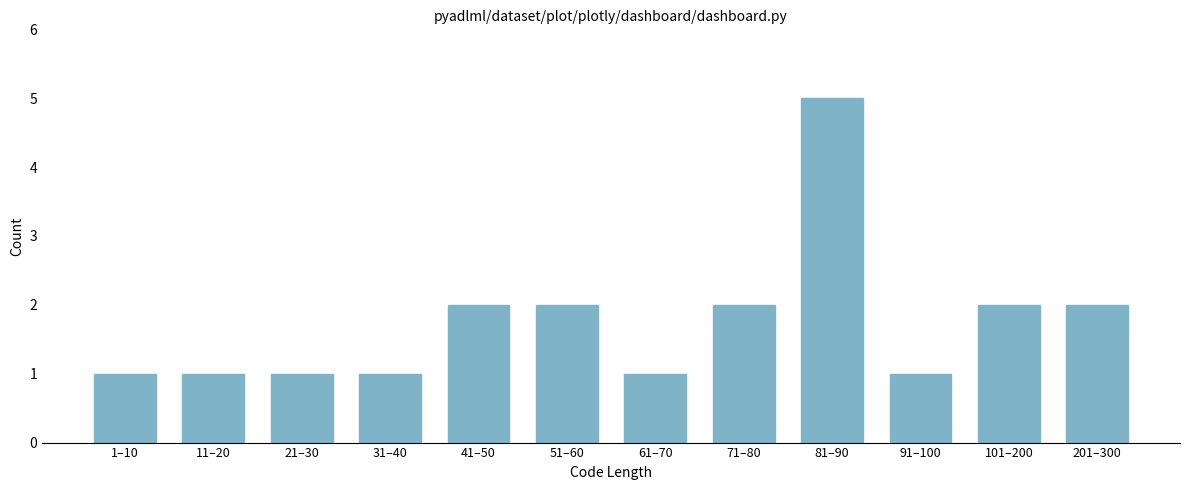

Reading left to right, what are all the values shown in this chart?

1	1	1	1	2	2	1	2	5	1	2	2